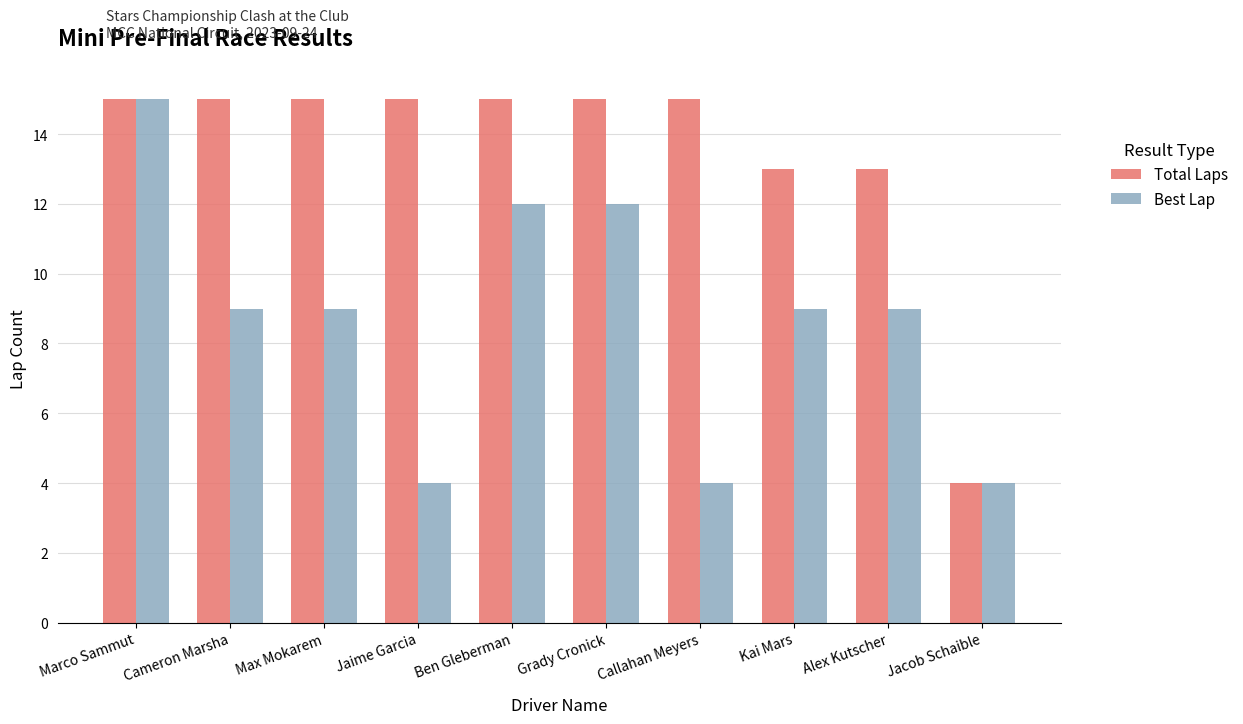

Is it true that Best Lap equals 3 at Alex Kutscher?

False